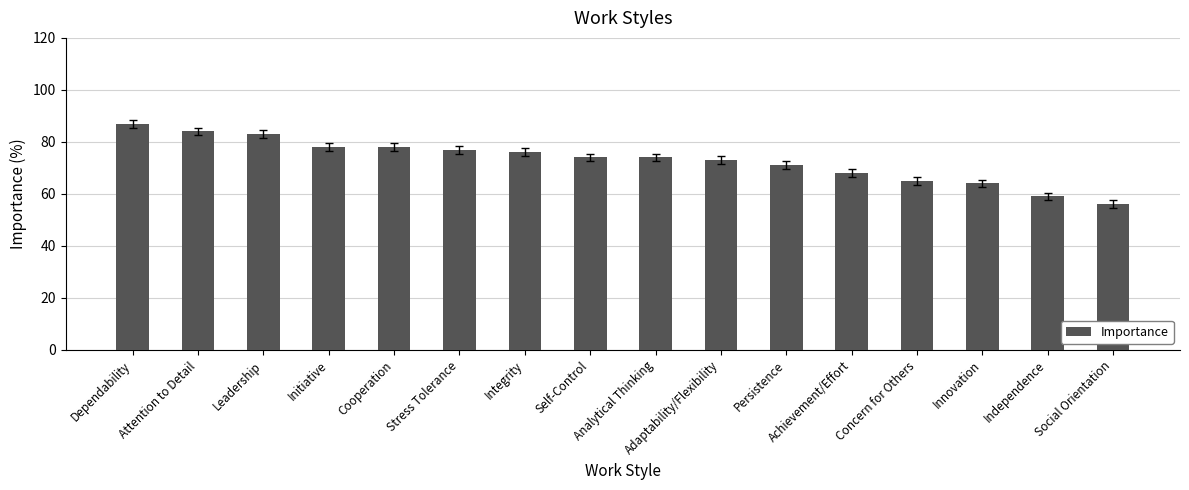

What is the sum of the values at Cooperation and Innovation?

142